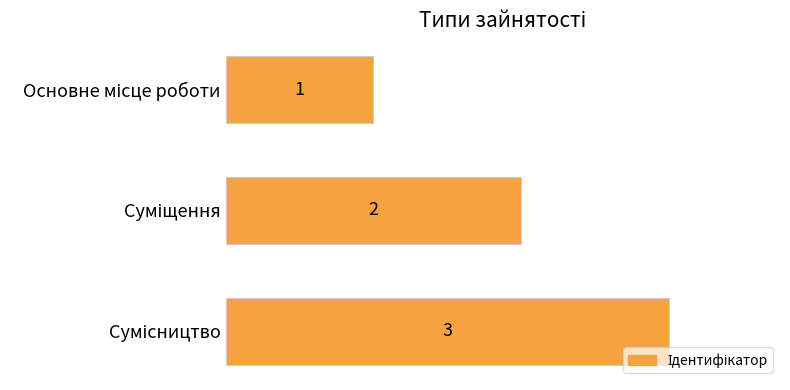

What is the maximum value shown in the chart?

3